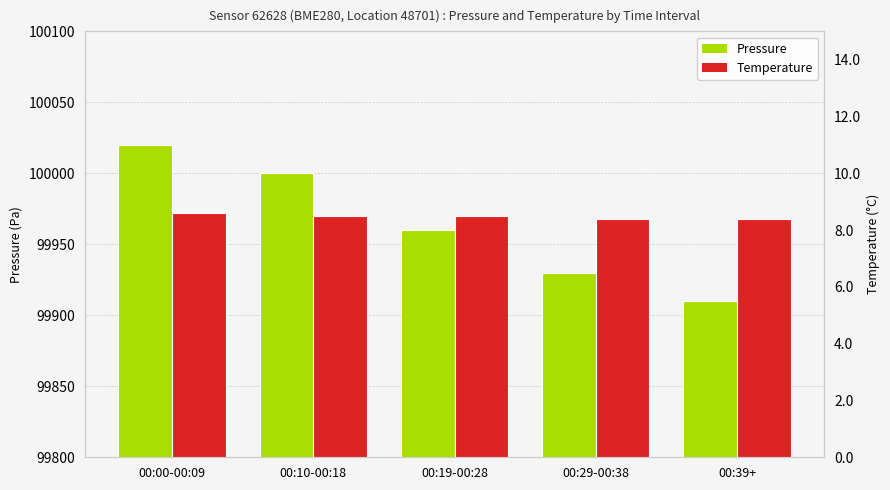

The value of Pressure at 00:39+ is 99910.0. True or false?

True